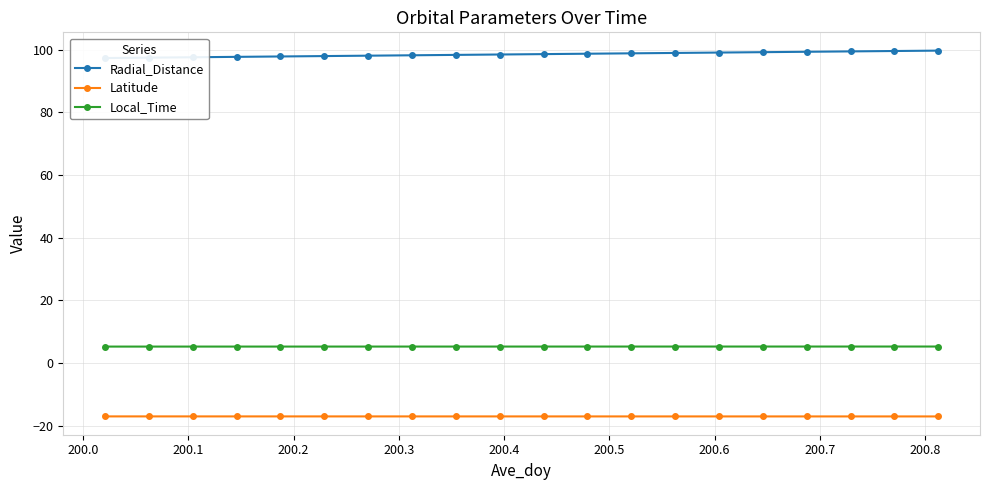

How many values in the Radial_Distance series are below 98?

6